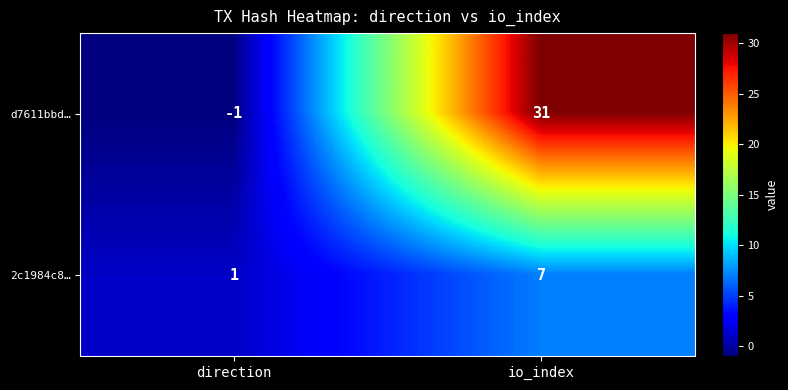

Reading left to right, transcribe all the data shown in this chart.

d7611bbd…: direction=-1	io_index=31
2c1984c8…: direction=1	io_index=7